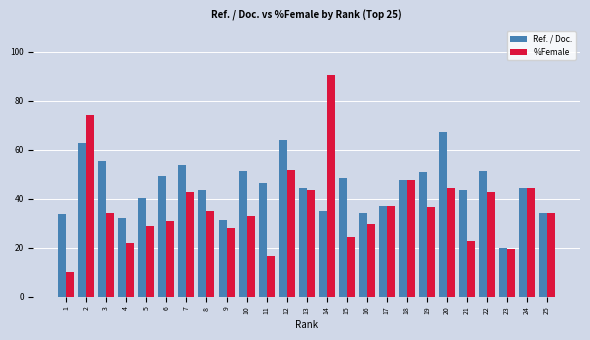

What is the lowest value of the Ref. / Doc. series?

19.8